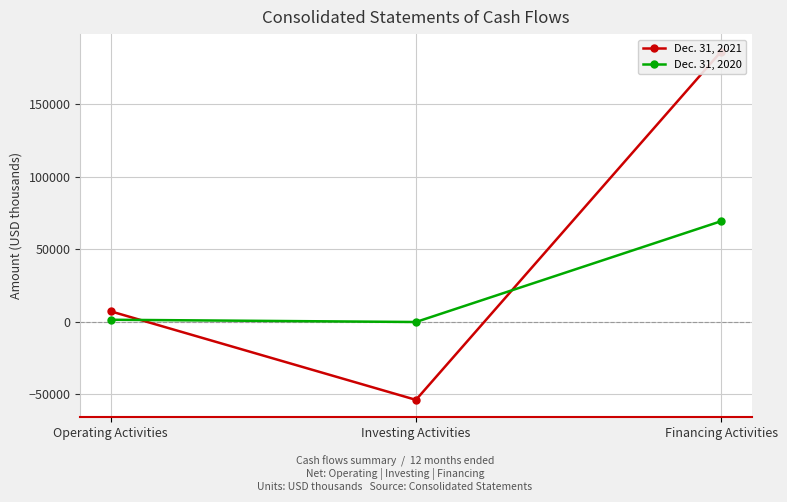

What is the difference between the Dec. 31, 2021 values at Investing Activities and Operating Activities?

61077